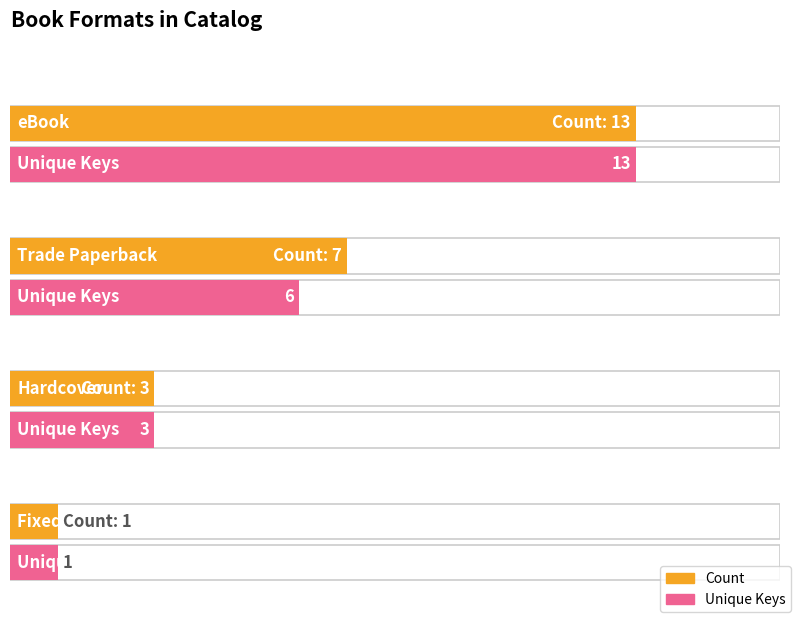

At how many categories does at least one series exceed 10?

1